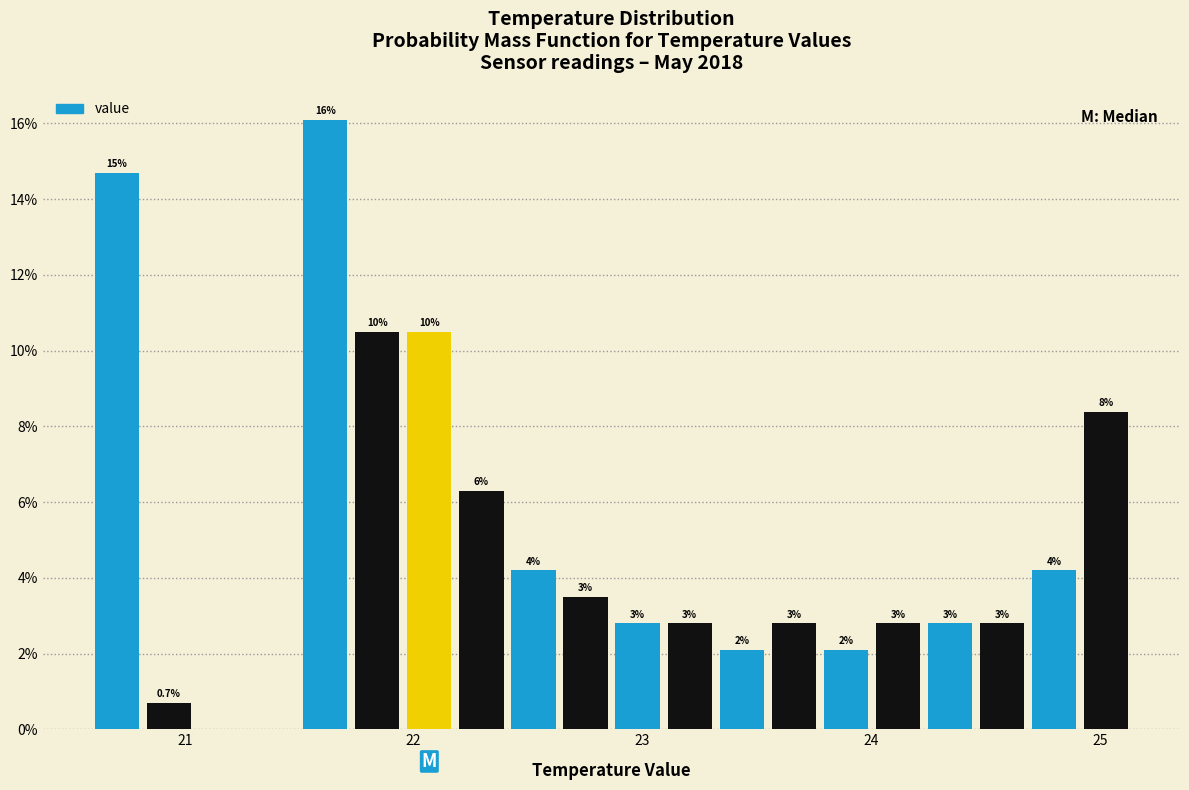

Read against the x-axis, roughly where is the centre of the tallest bar?

21.6